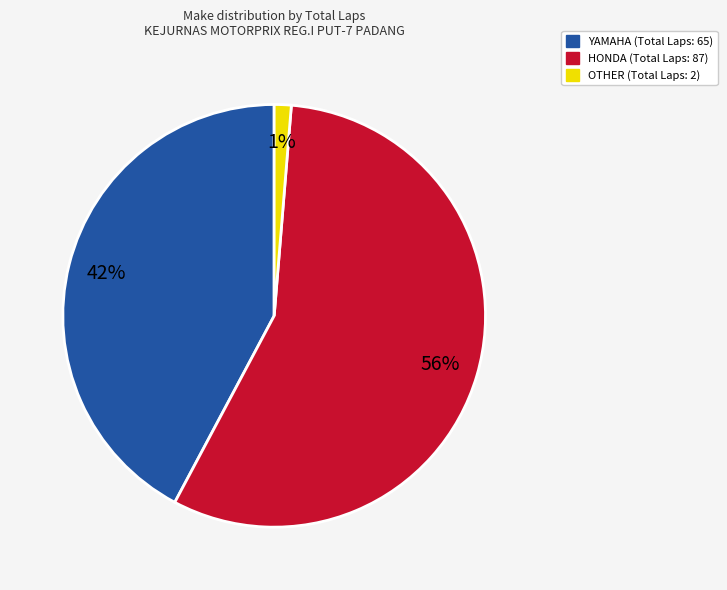

Does any single category account for the majority?

Yes